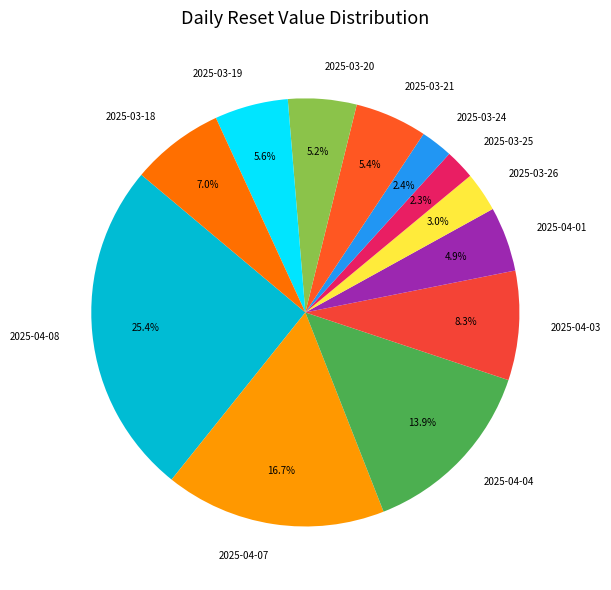

The 2025-04-03 slice represents 8% of the pie. True or false?

True